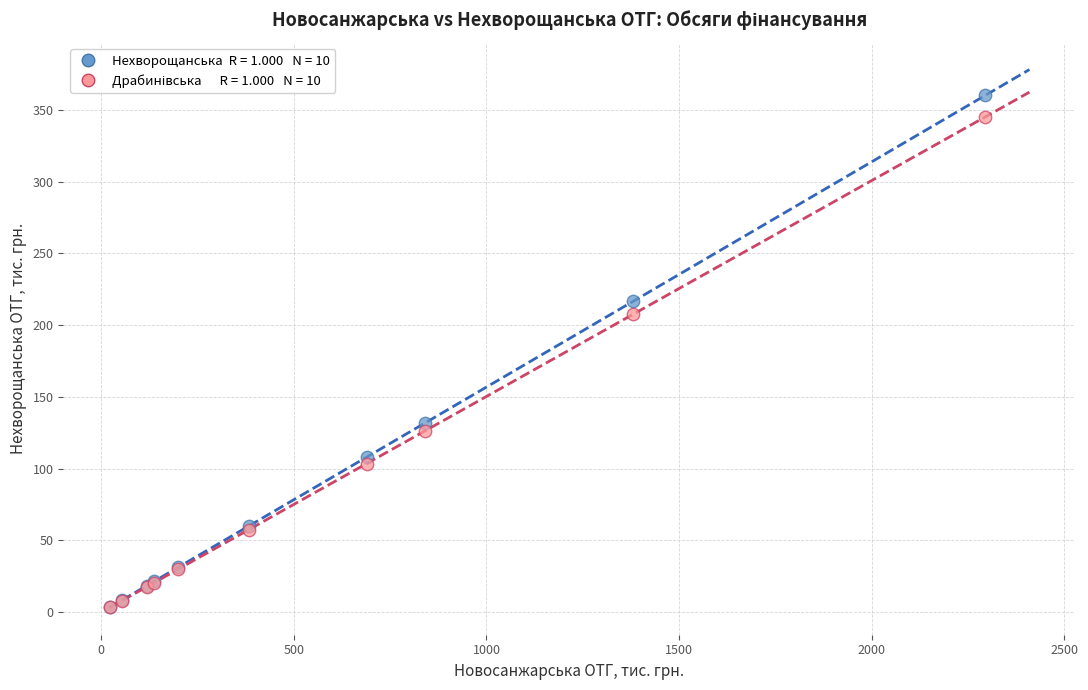

Across all series, what Y value is closest to 181?

207.6